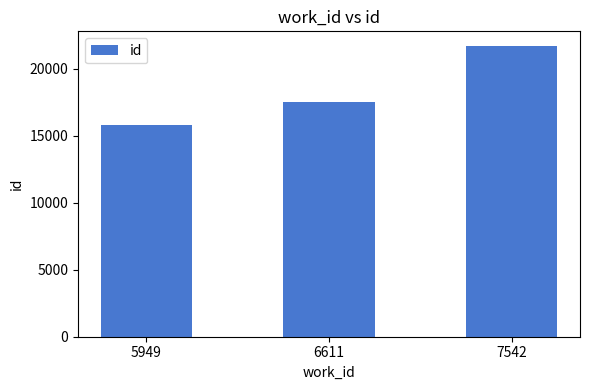

What is the sum of all values?

55031